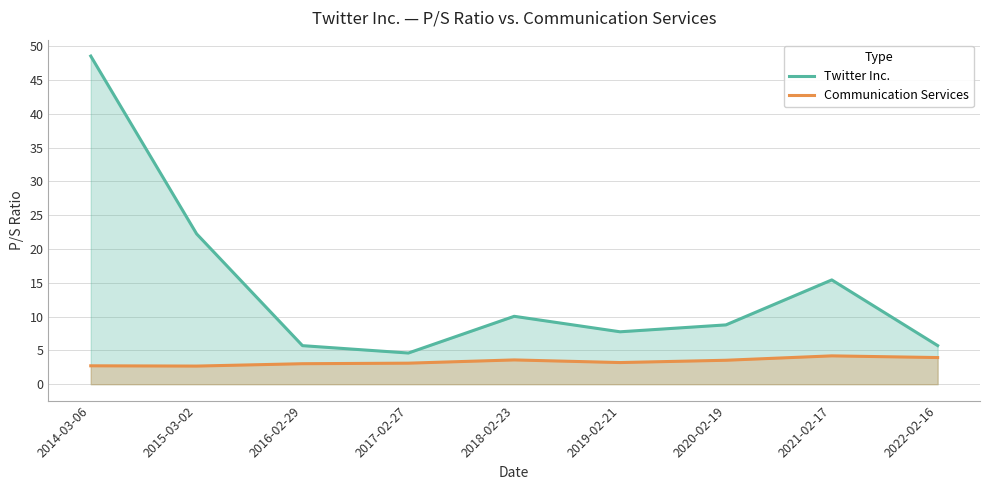

What is the maximum value shown in the chart?

48.5